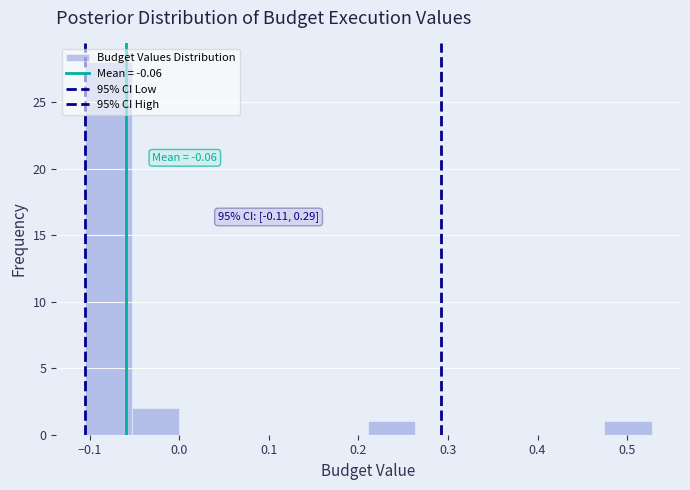

Over which range of the x-axis is the bar tallest?

-0.11 to -0.05